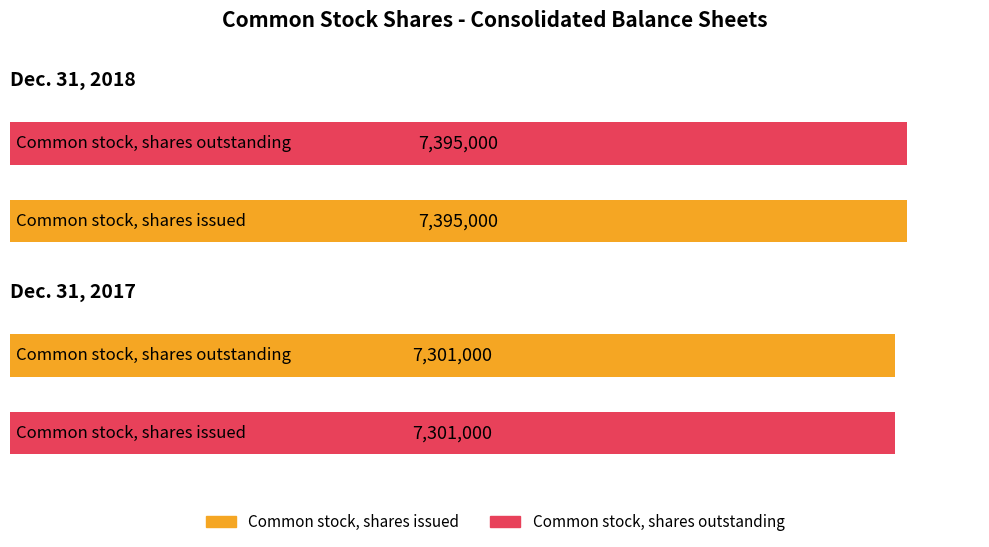

How many distinct data groups are displayed?

2